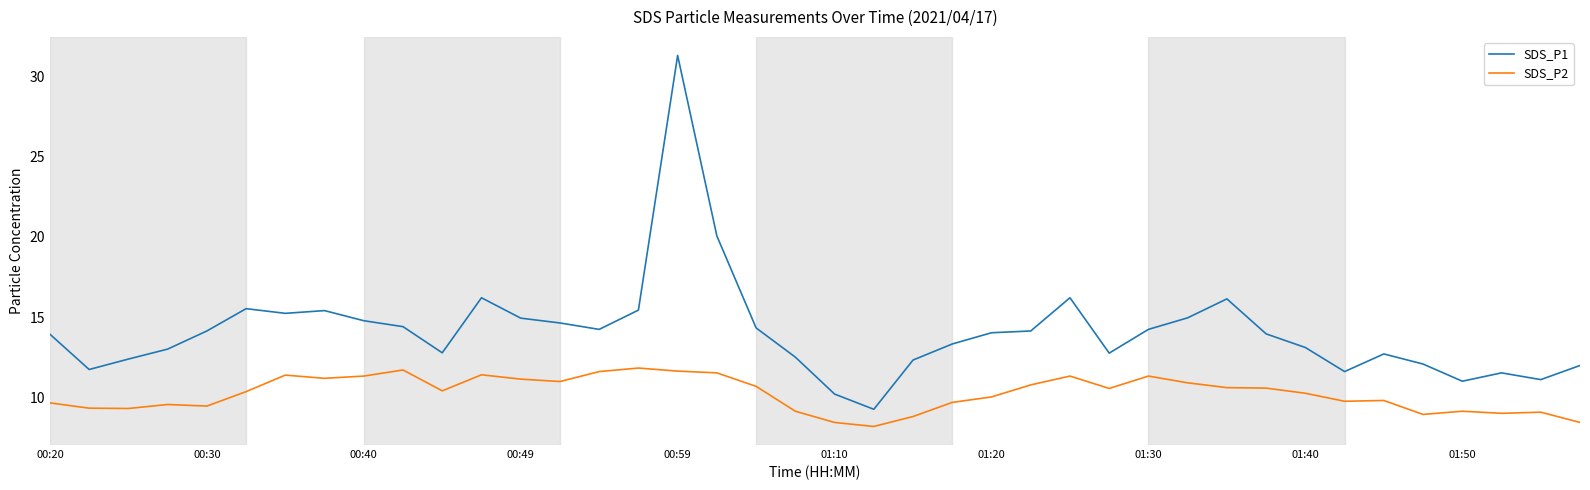

What are all the series names shown in the legend?

SDS_P1, SDS_P2